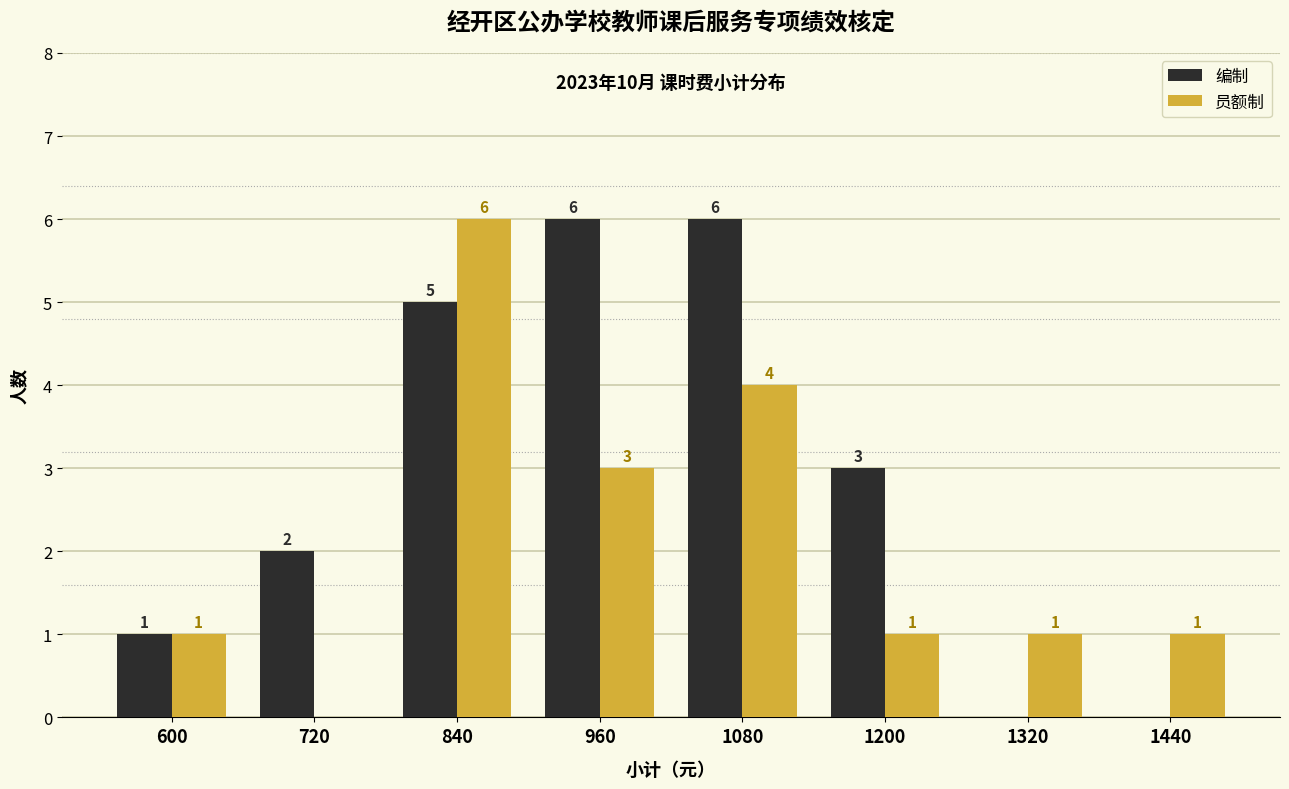

How many series are shown in this chart?

2